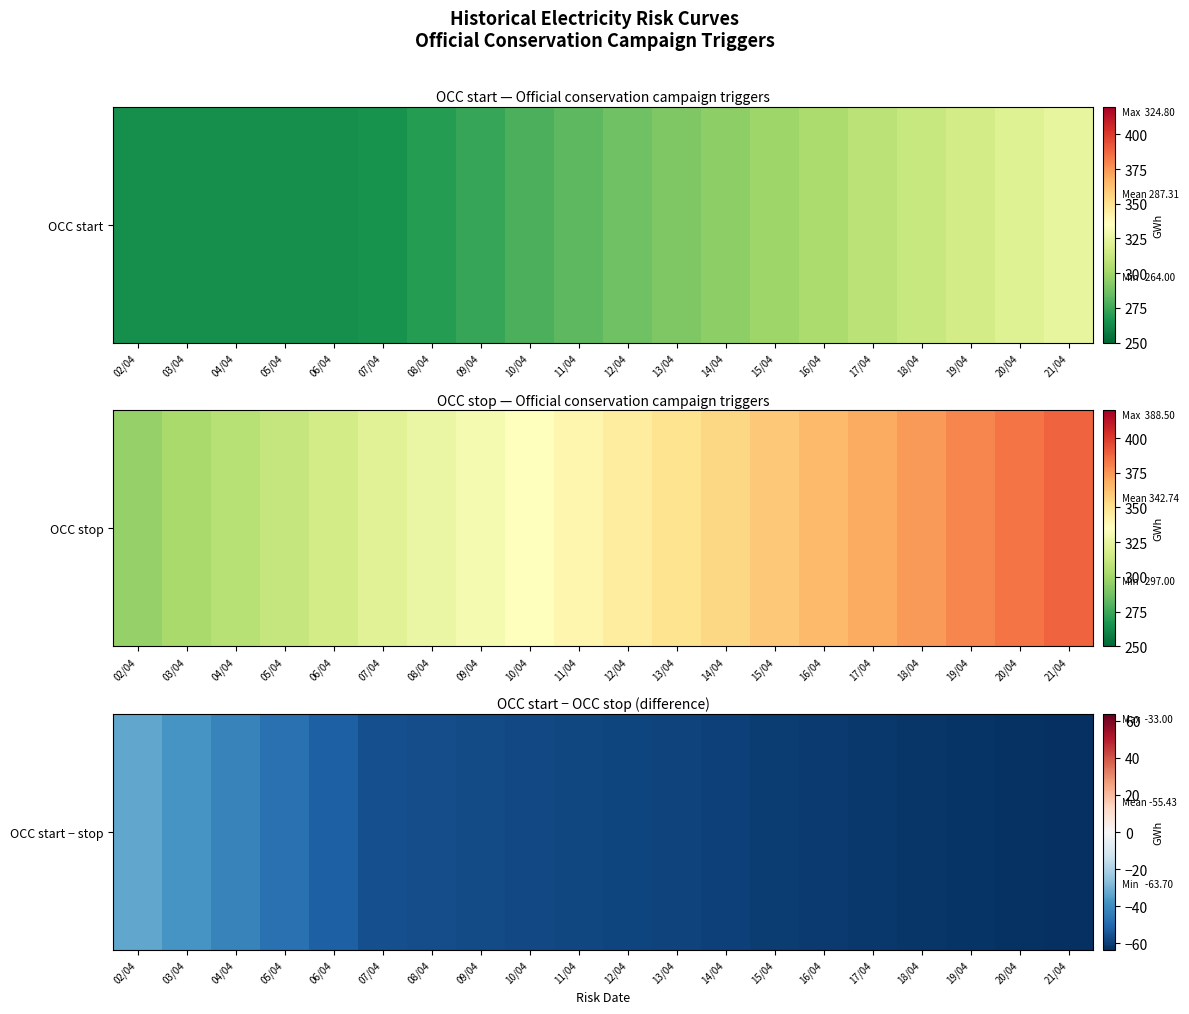

Reading left to right, list all the values displayed in this chart.

-33.0	-37.8	-42.6	-47.4	-52.2	-55.8	-56.3	-56.9	-57.4	-58.0	-58.5	-59.2	-59.7	-60.3	-60.8	-61.4	-62.0	-62.6	-63.1	-63.7